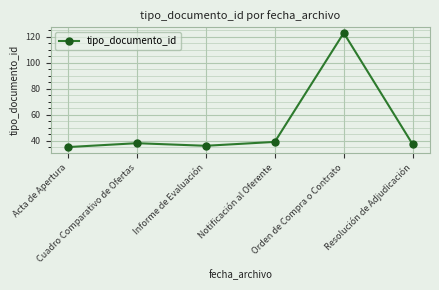

True or false: there are more than 2 points higher than both neighbors.

False